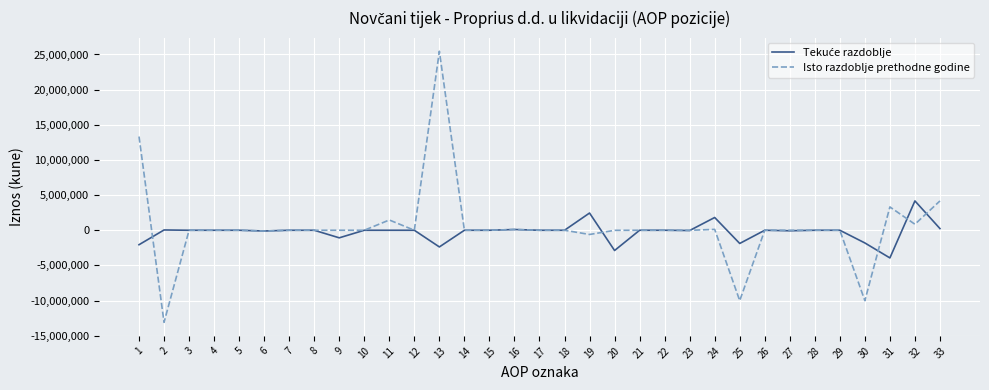

Which series has the widest spread of values?

Isto razdoblje prethodne godine